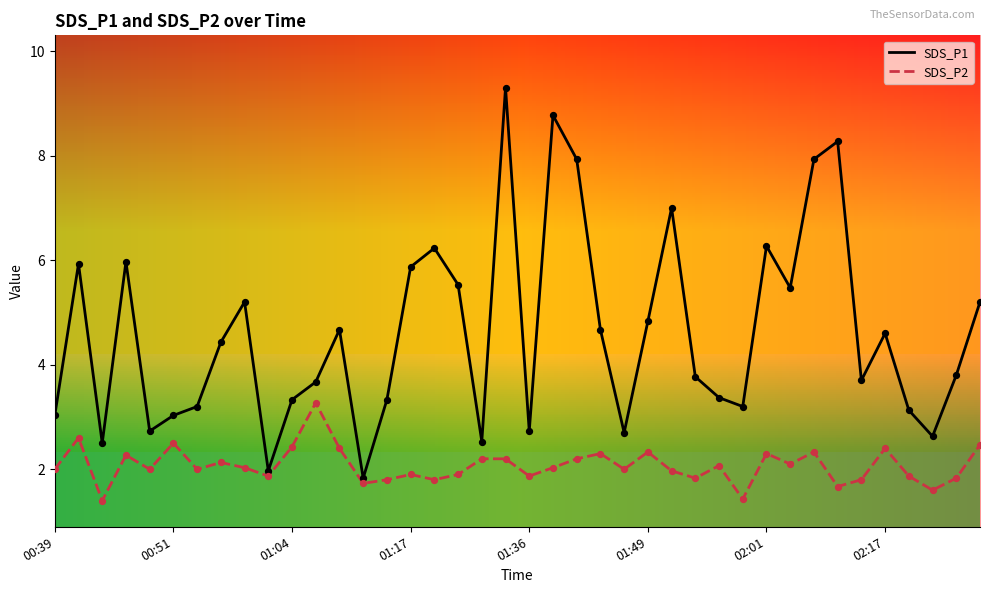

Which series has the largest total across all categories?

SDS_P1